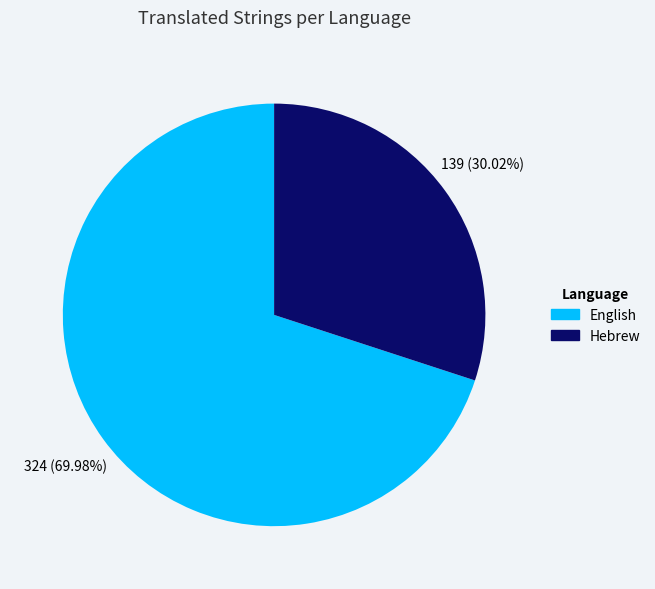

What is the total percentage of English and Hebrew?

100.0%